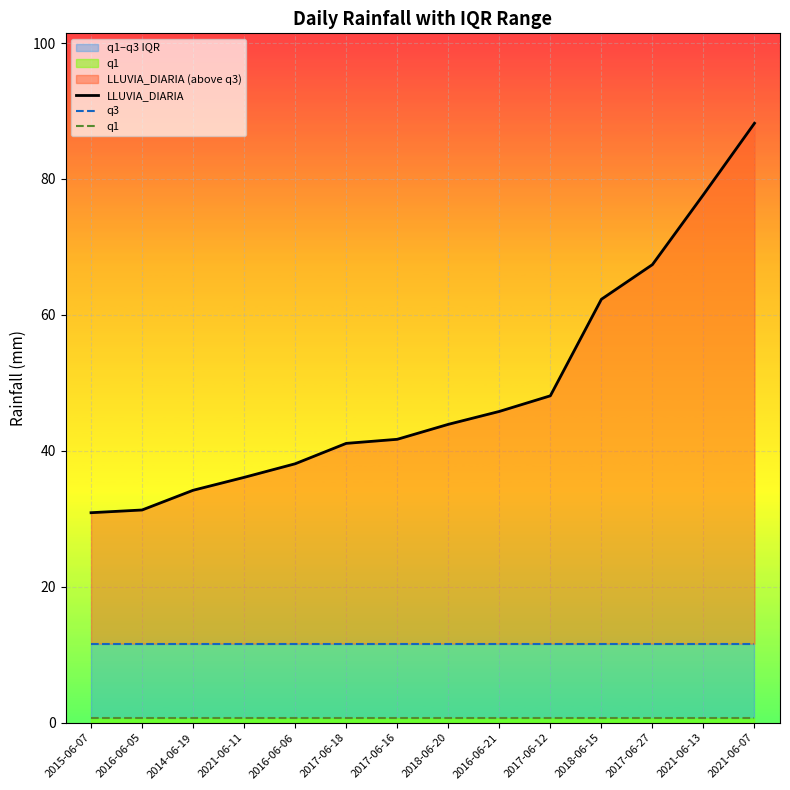

What is the sum of all q3 values?

163.1